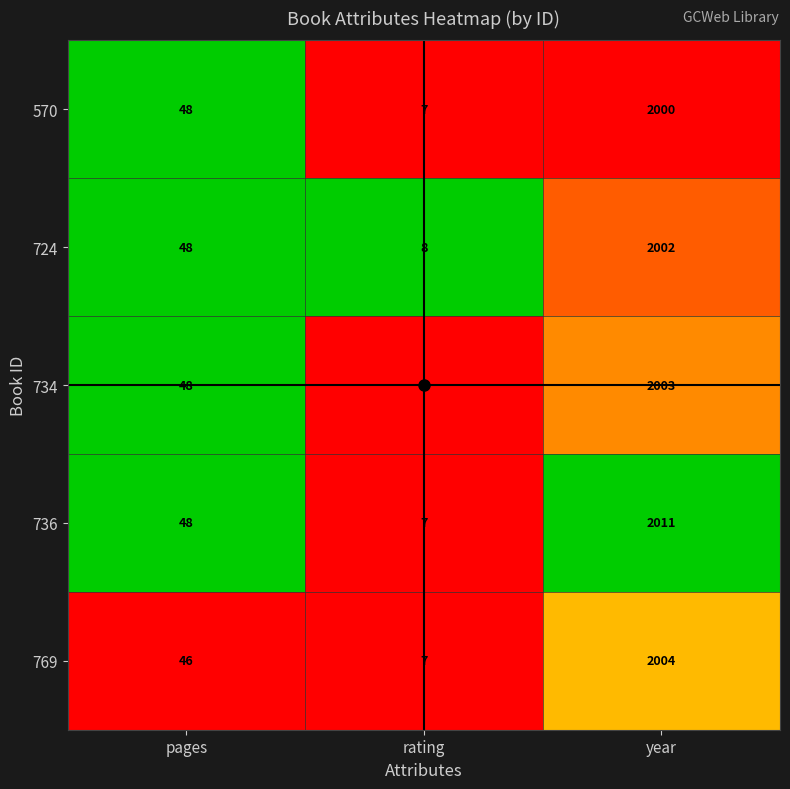

What is the difference between the 570 values at rating and pages?

41